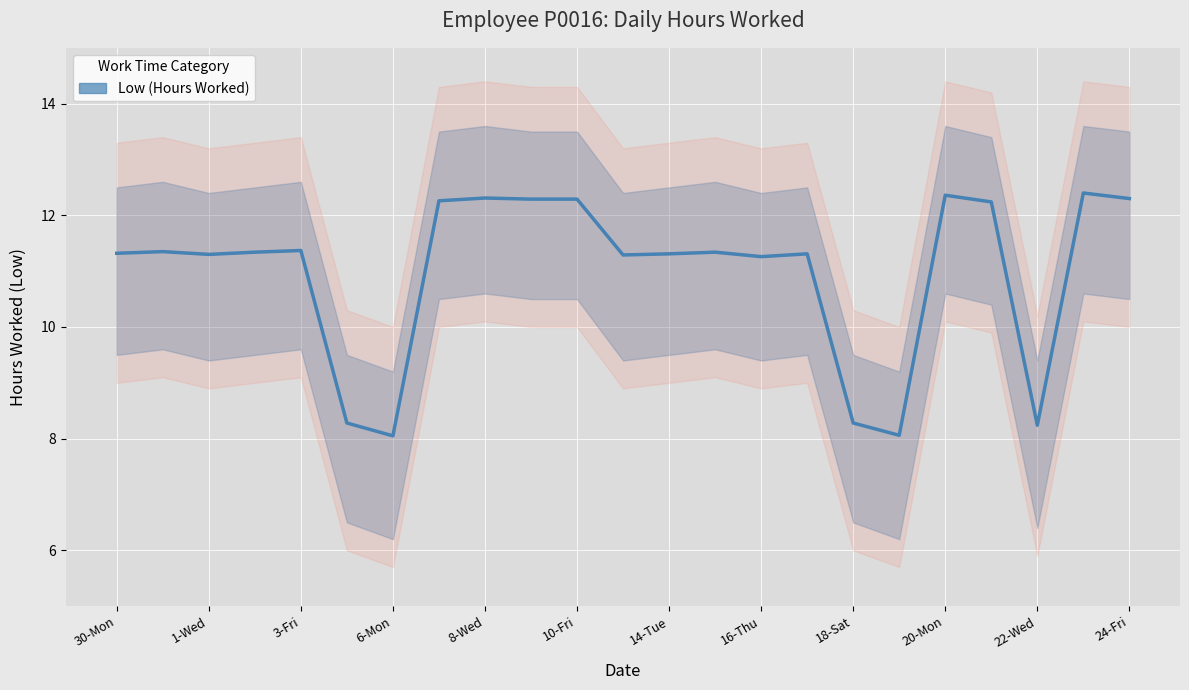

True or false: the data shows 11.3 at 1-Wed.

True